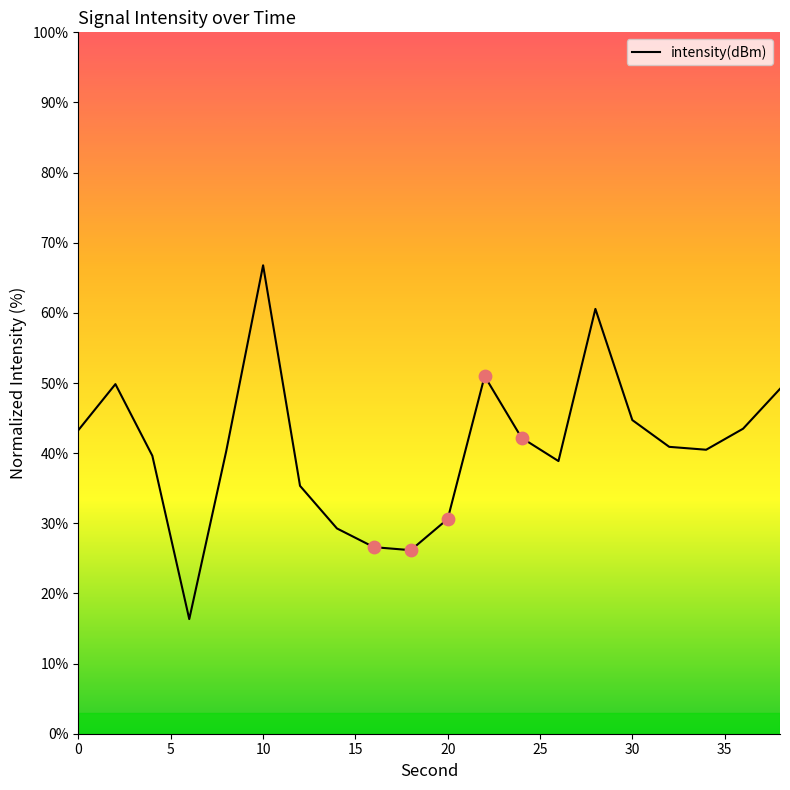

What is the difference between the maximum and minimum values?

50.4